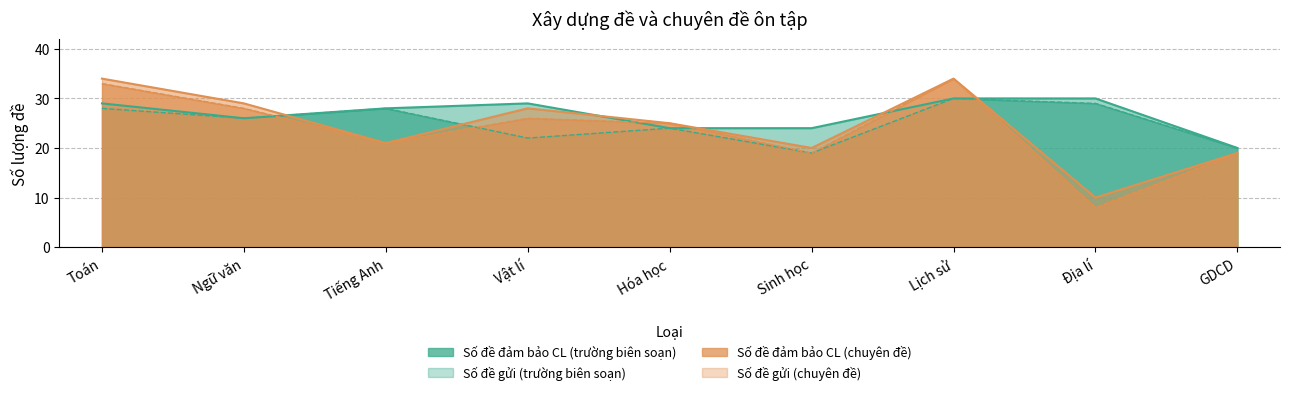

What are all the series names shown in the legend?

Số đề đảm bảo CL (trường biên soạn), Số đề đảm bảo CL (chuyên đề), Số đề gửi (trường biên soạn), Số đề gửi (chuyên đề)